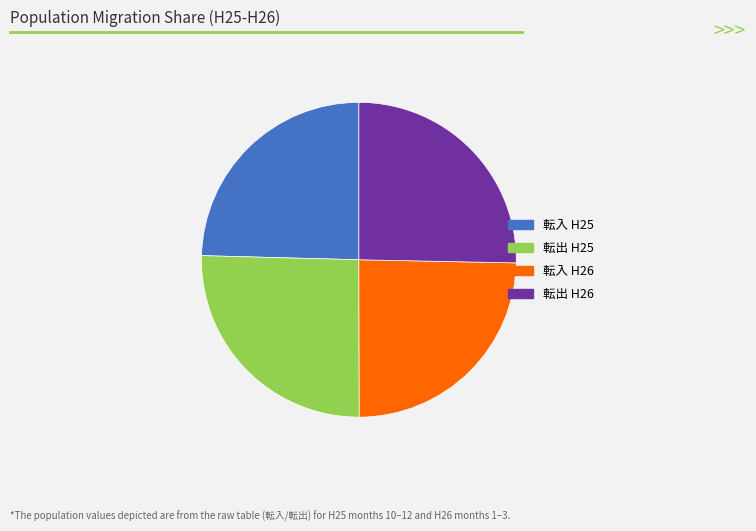

Does any single category account for the majority?

No